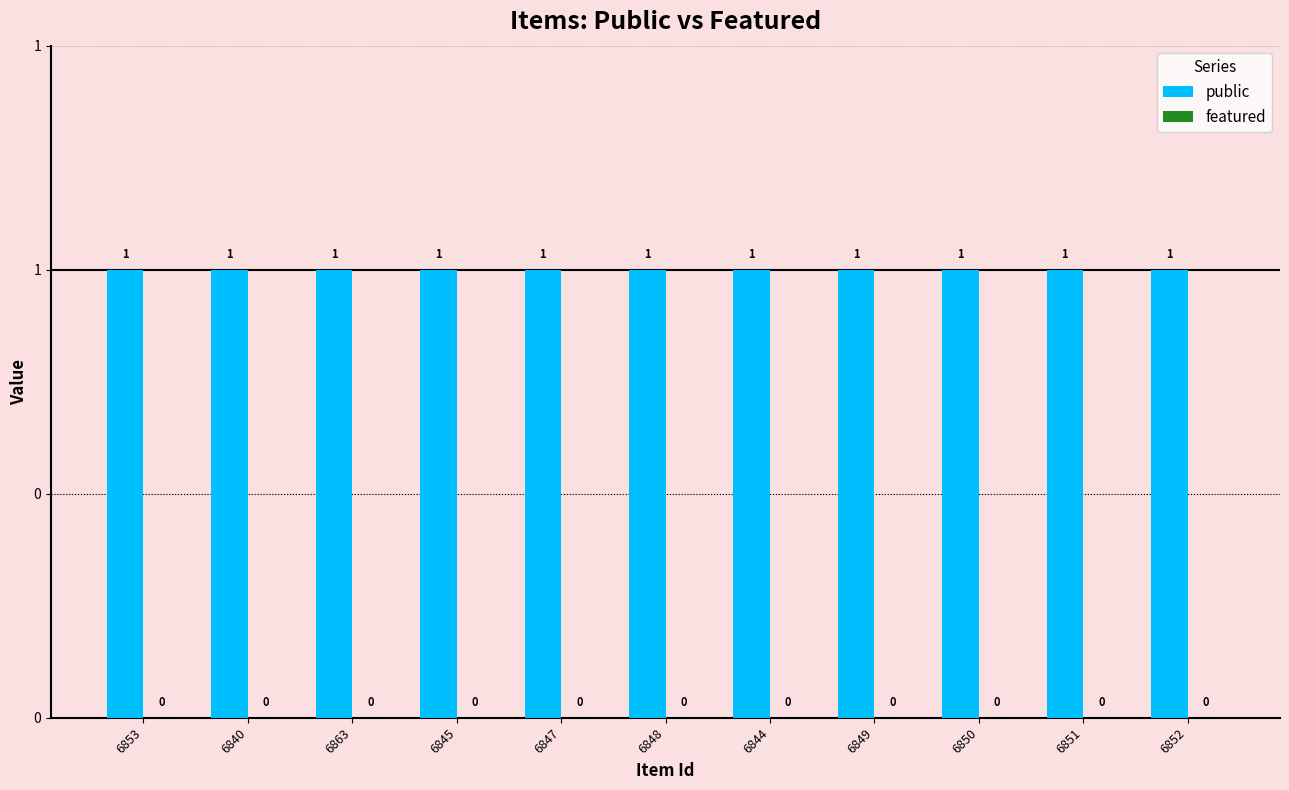

At how many categories does at least one series exceed 0?

11